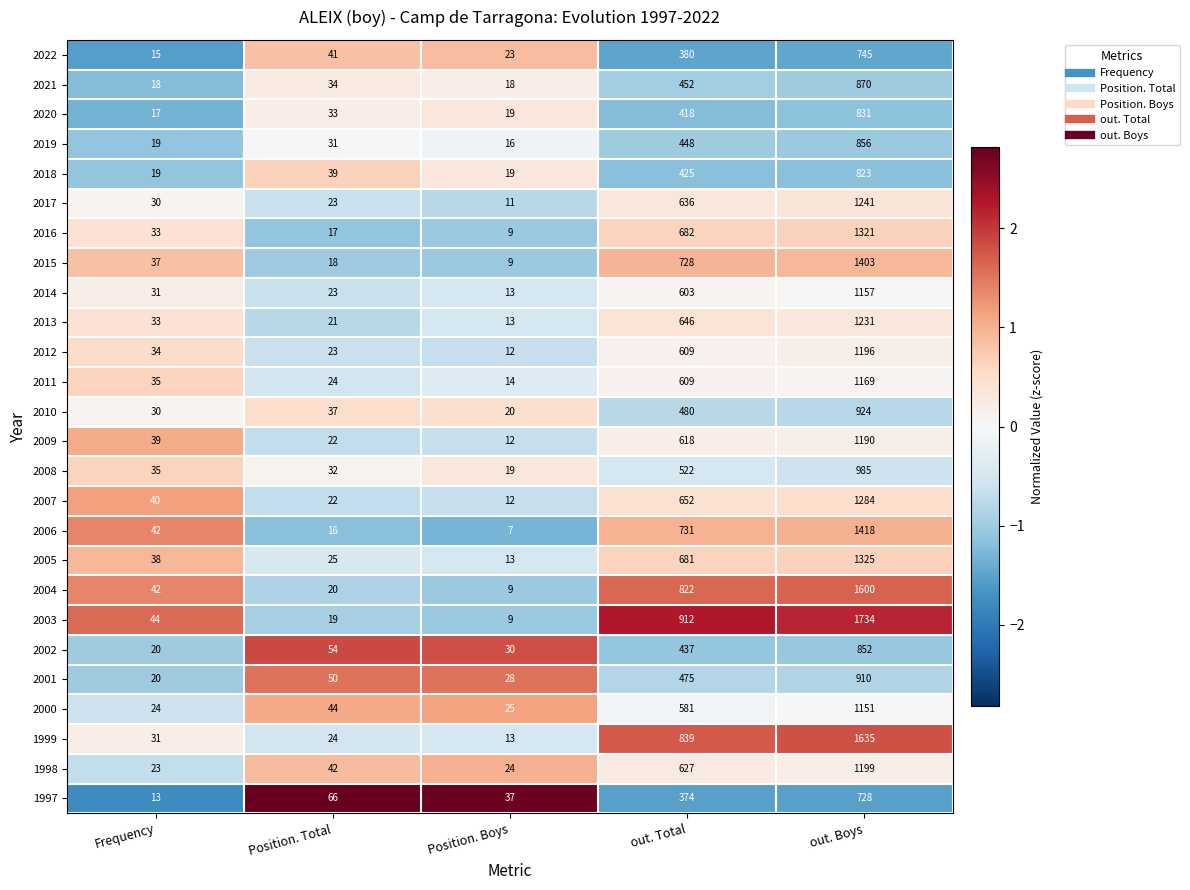

List the labels in order of 2008 value, largest first.

out. Boys, out. Total, Frequency, Position. Total, Position. Boys